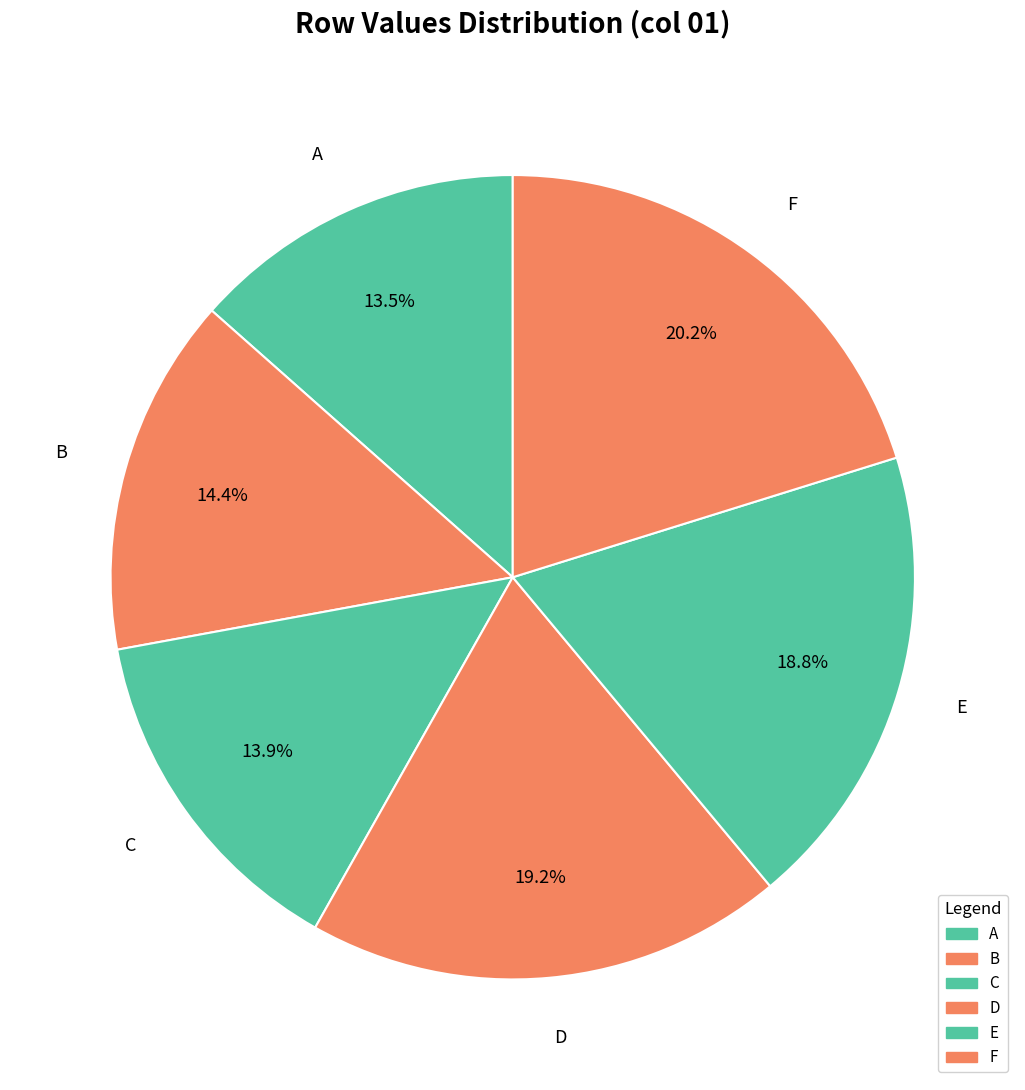

How many slices are in this pie chart?

6